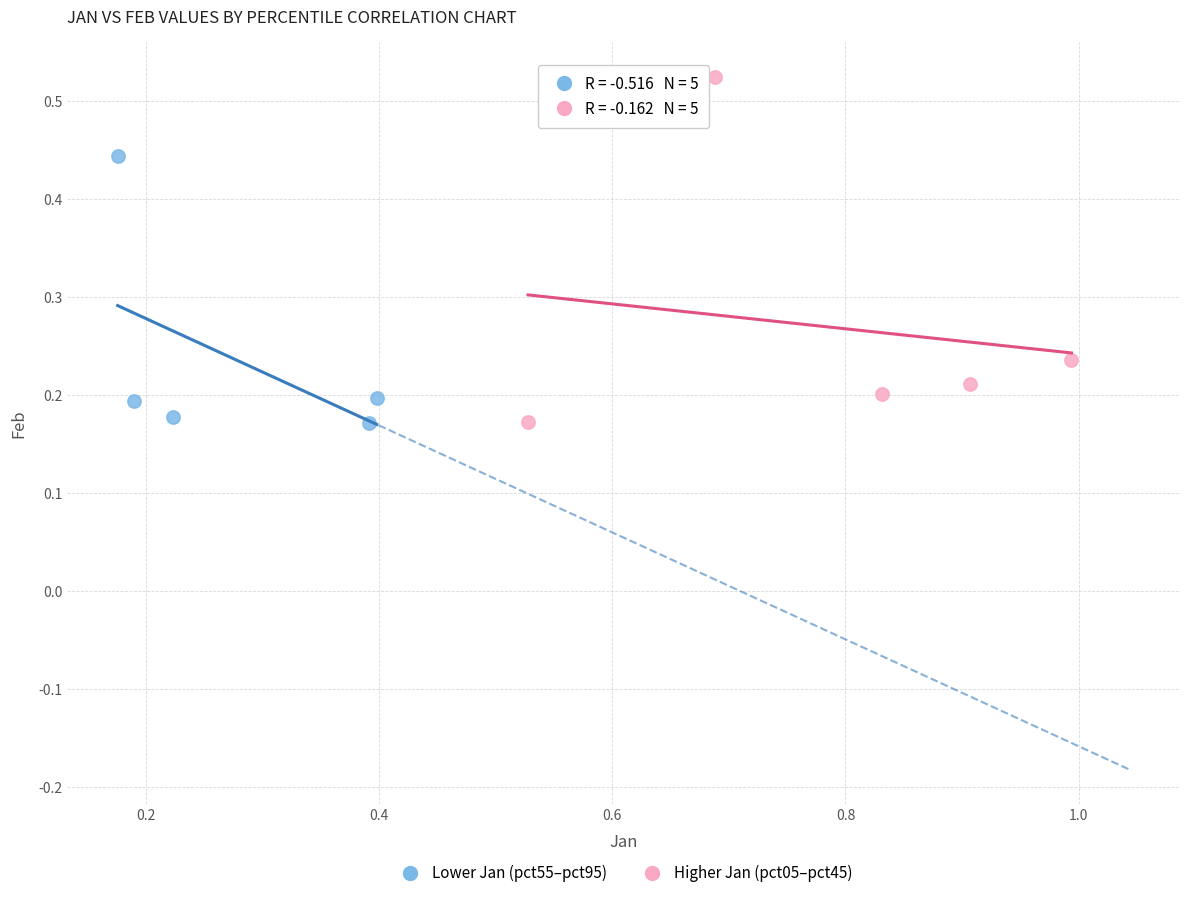

Which series contains the highest Y value?

Higher Jan (pct05–pct45)